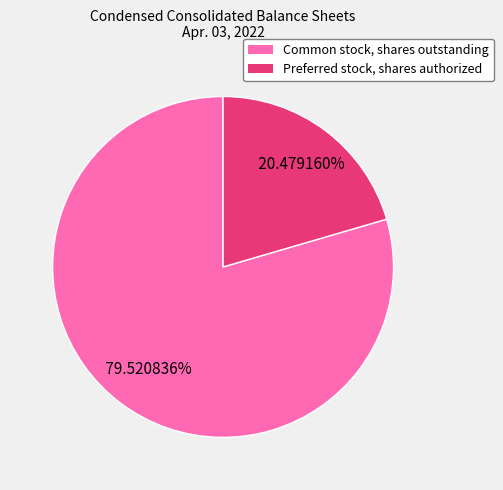

Which category has the smallest portion of the pie?

Preferred stock, shares authorized